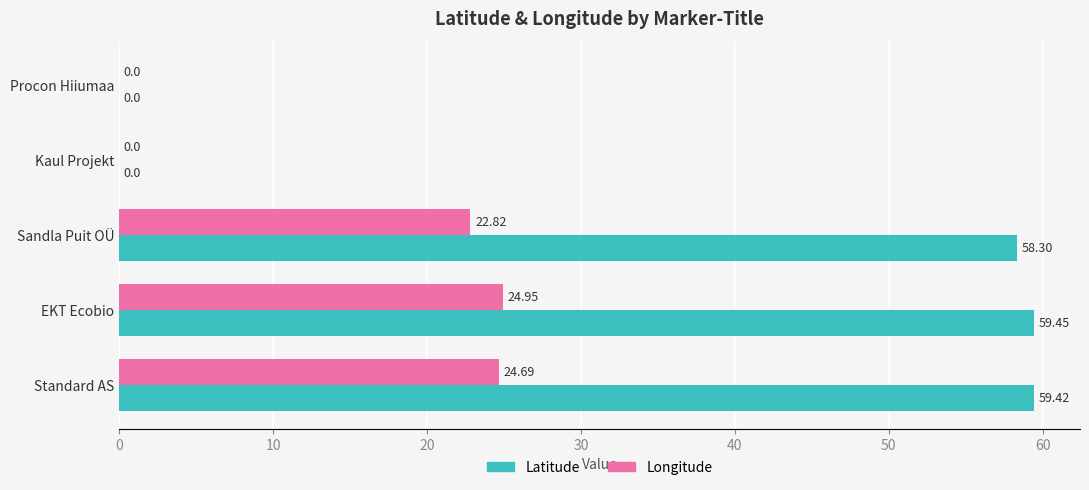

Which label corresponds to the largest value in the chart?

EKT Ecobio